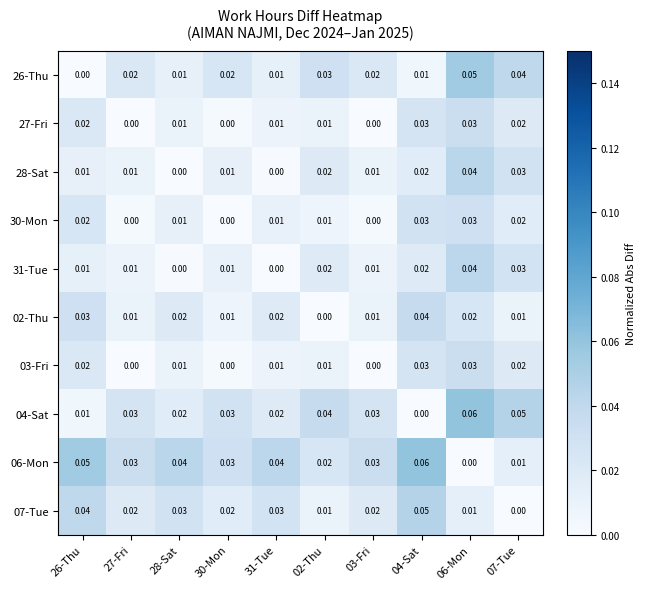

At which category is the sum across all series the highest?

06-Mon